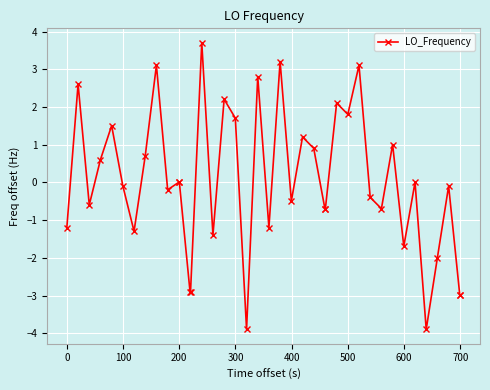

What is the smallest value displayed?

-3.9